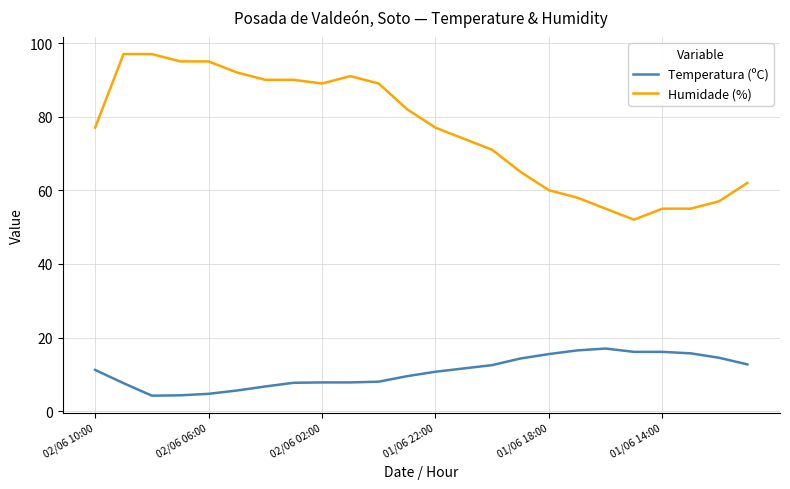

Is this an area chart (filled region under the line)?

No